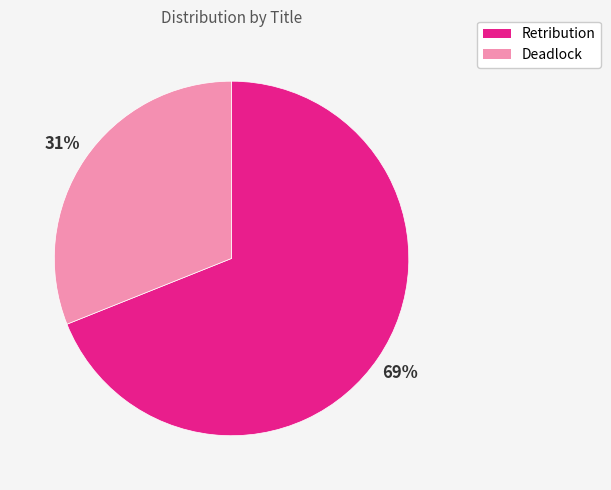

To the nearest percent, what is the combined percentage of Deadlock and Retribution?

100%